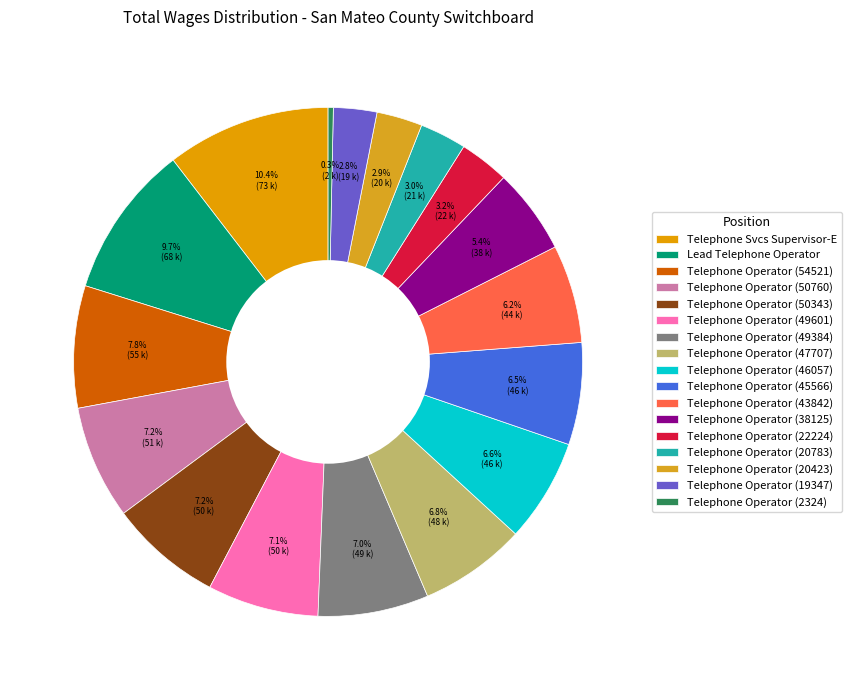

To the nearest percent, what is the difference between the largest and smallest slice percentages?

10%